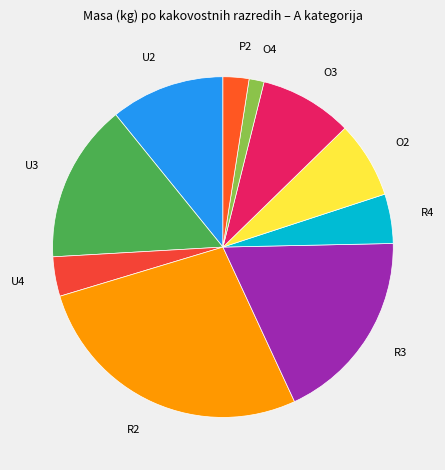

True or false: O2 accounts for 17% of the total.

False